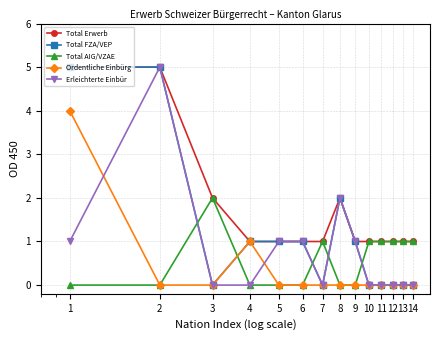

What is the maximum value shown in the chart?

5